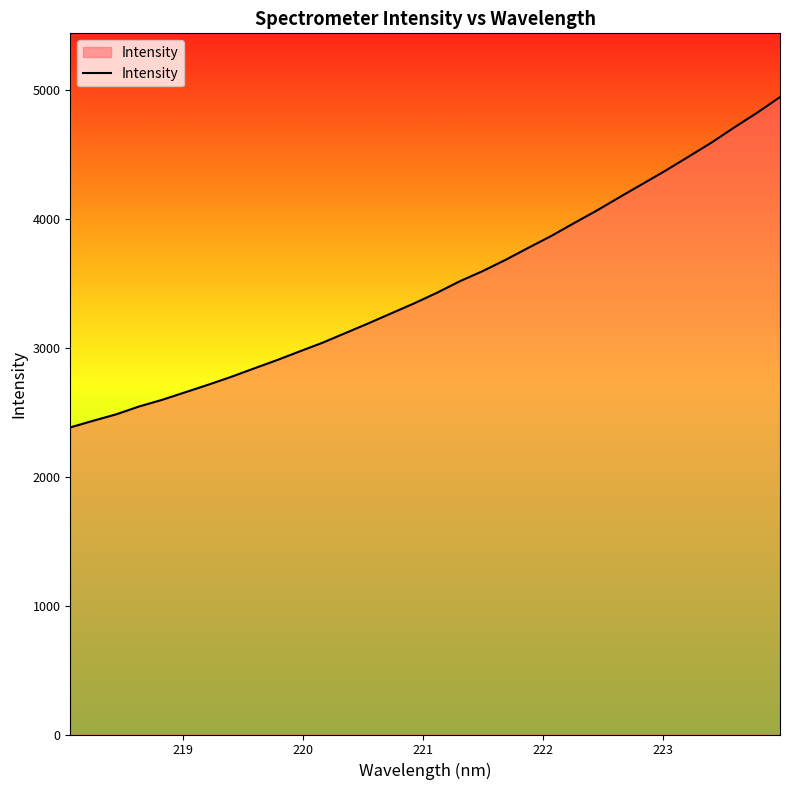

What is the maximum value shown in the chart?

4945.3